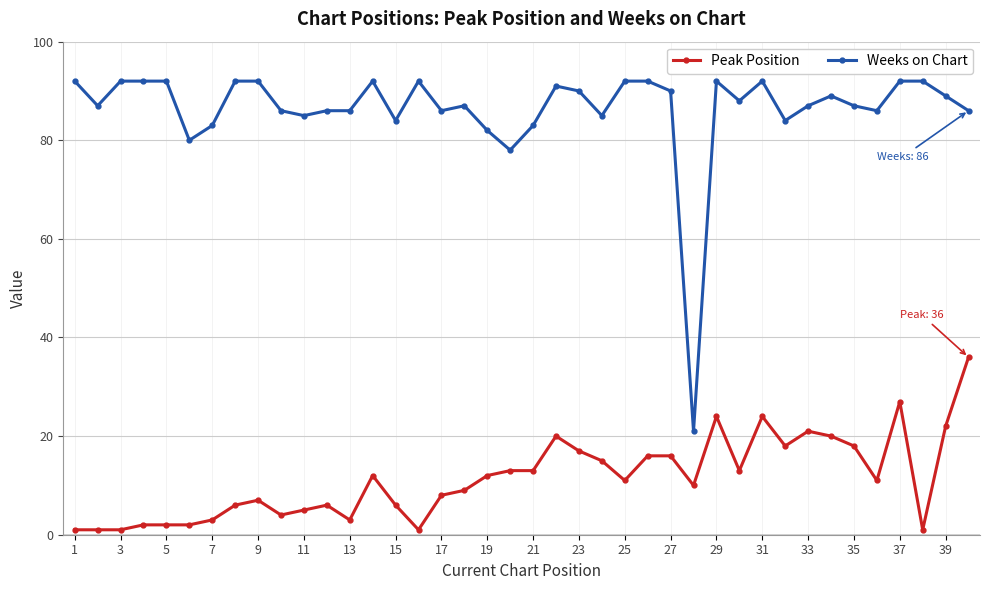

What is the difference between the second highest and minimum values in the Weeks on Chart series?

71